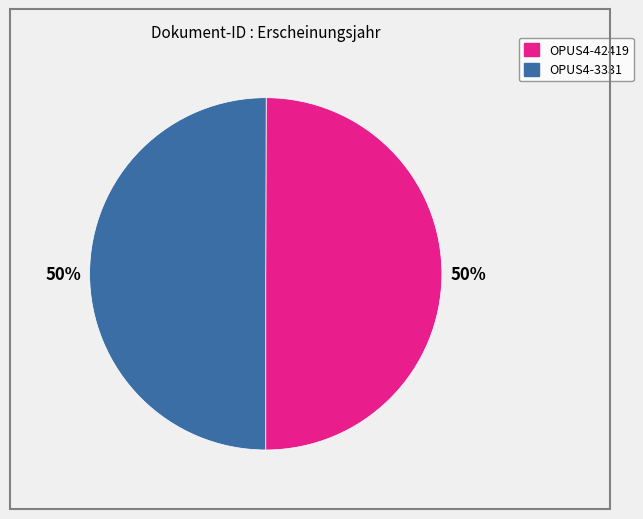

How many segments does this pie chart have?

2